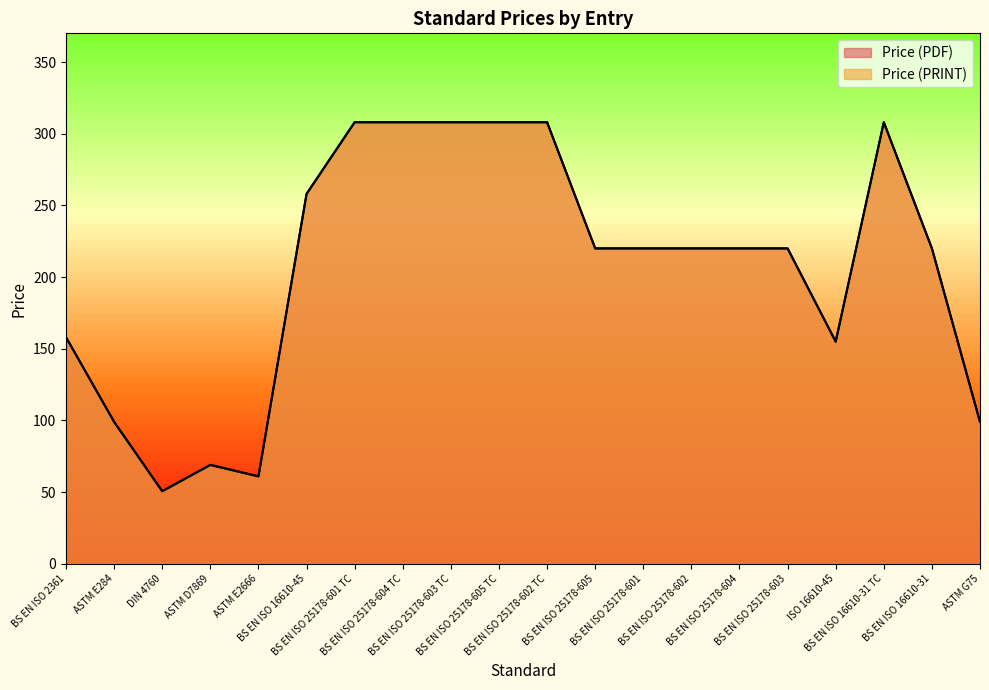

Rank the series at ASTM E2666 from lowest to highest value.

Price (PDF), Price (PRINT)